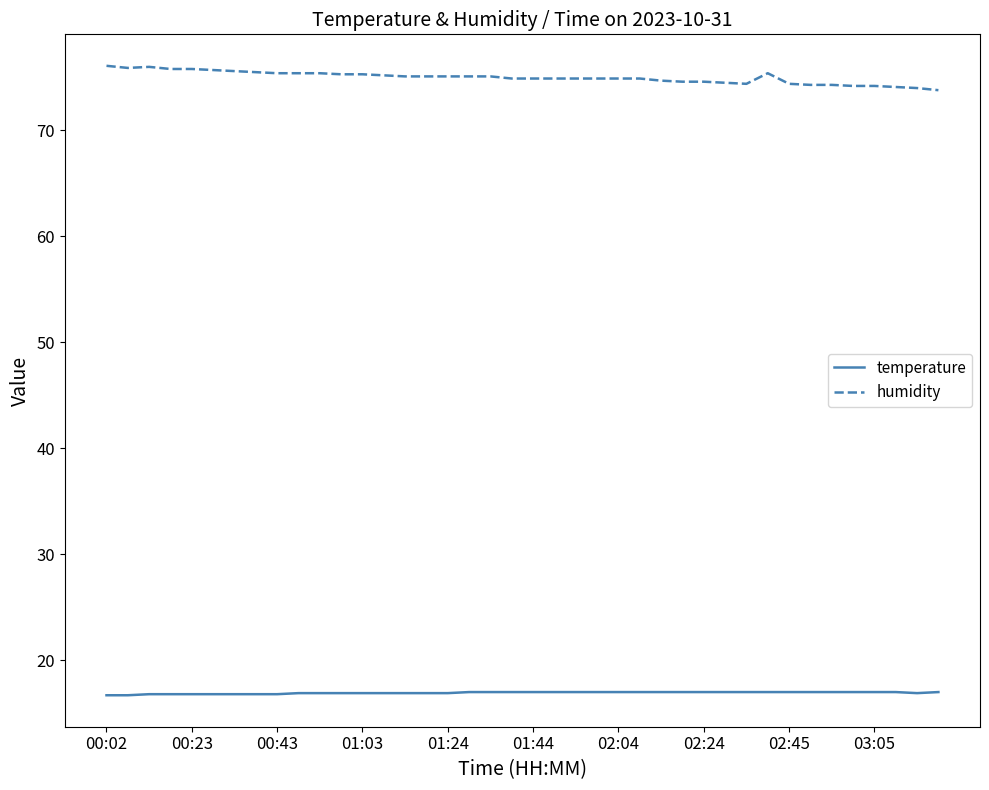

Rank the series by their average value, from highest to lowest.

humidity, temperature